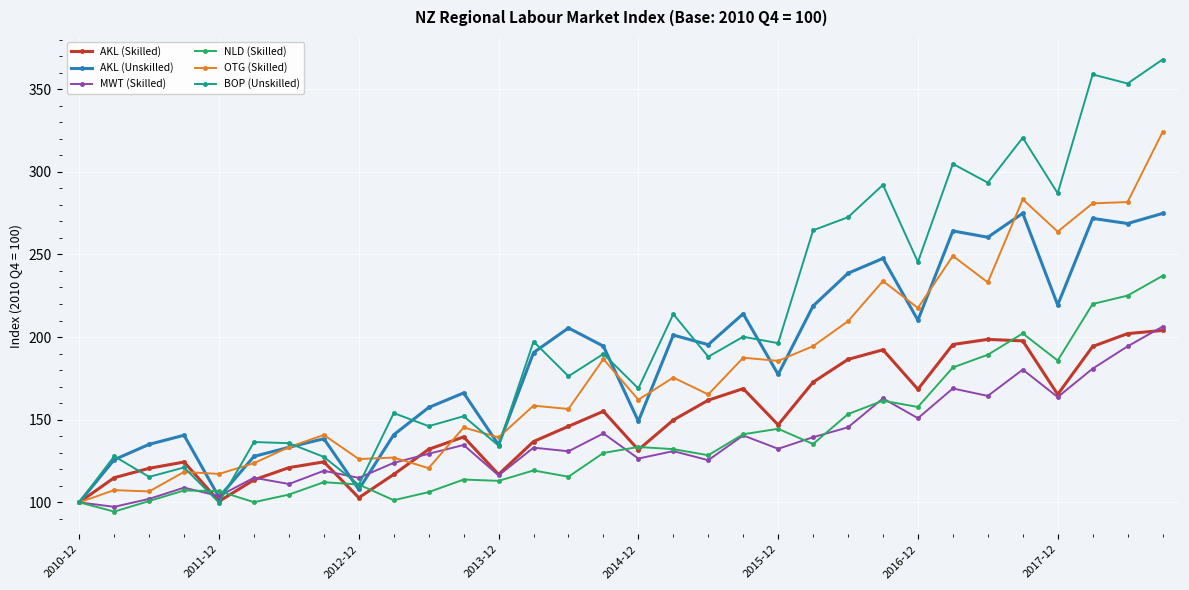

Which series has the widest spread of values?

BOP (Unskilled)